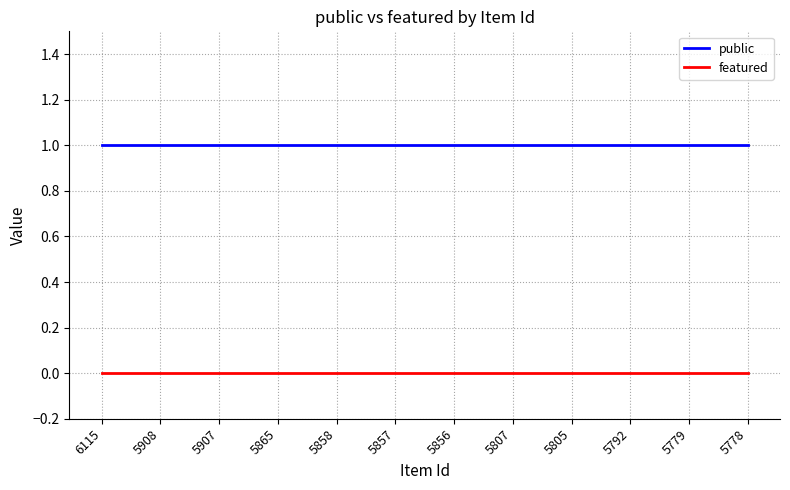

Reading left to right, what are all the values shown in this chart?

public: 1	1	1	1	1	1	1	1	1	1	1	1
featured: 0	0	0	0	0	0	0	0	0	0	0	0